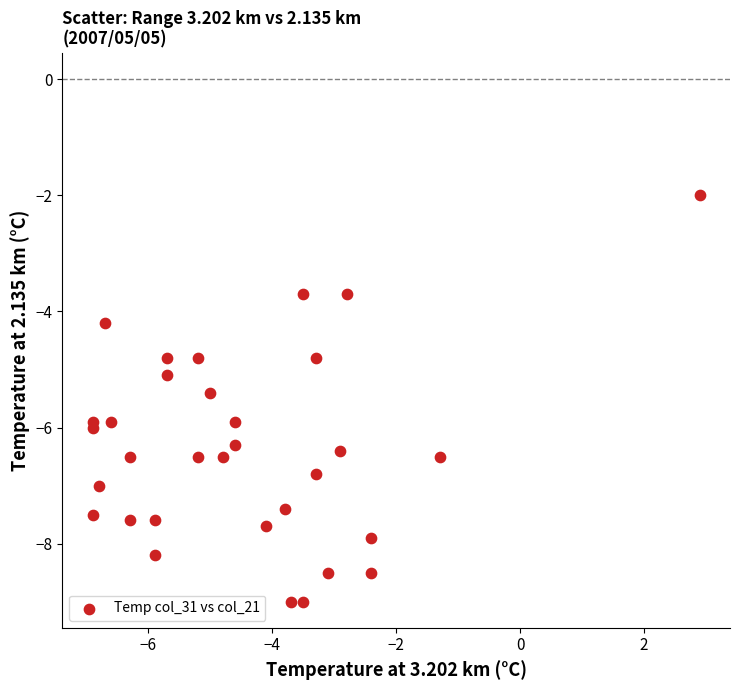

What Y value in the scatter plot is closest to -5?

-5.1